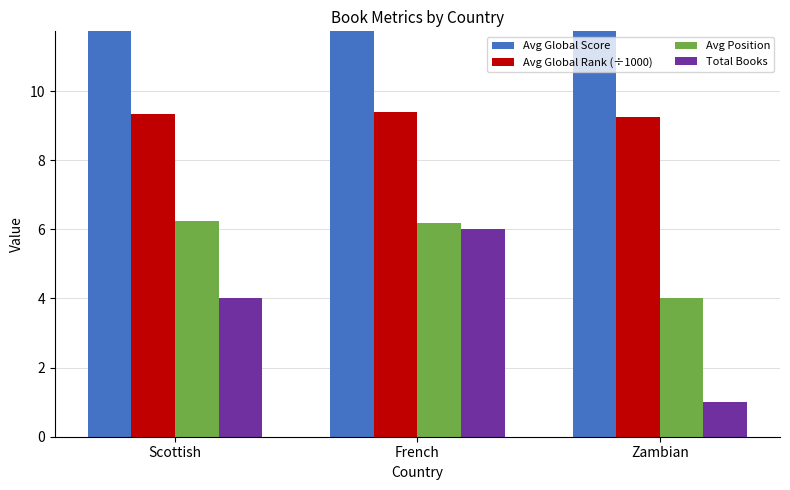

Between Scottish and Zambian, which series saw the biggest shift?

Avg Global Score